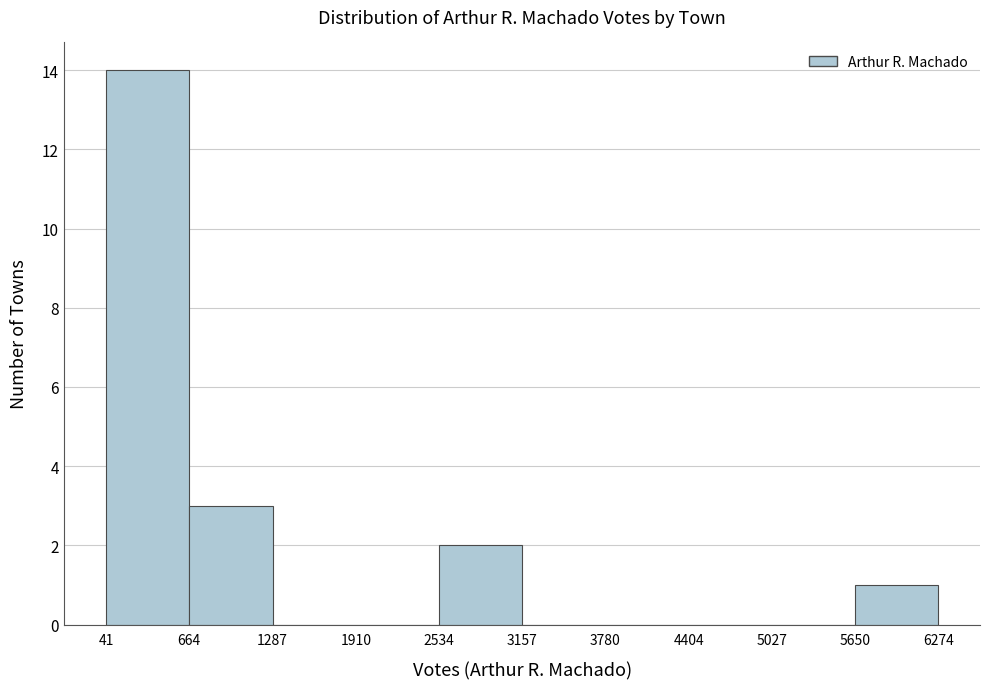

Reading left to right, transcribe this chart: for each bar, give the range it covers on the x-axis and its height. The values are not printed on the chart, so give them approximately, as read against the axis.

41 to 664: 14
664 to 1287: 3
1287 to 1910: 0
1910 to 2534: 0
2534 to 3157: 2
3157 to 3780: 0
3780 to 4404: 0
4404 to 5027: 0
5027 to 5650: 0
5650 to 6274: 1